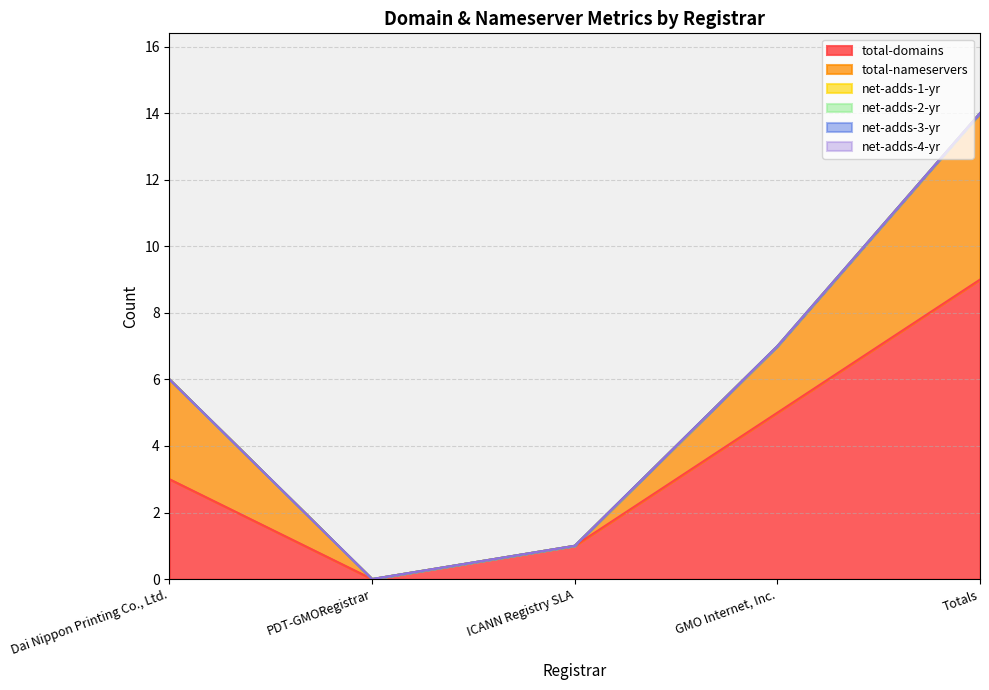

Reading left to right, transcribe all the data shown in this chart.

total-domains: 3	0	1	5	9
total-nameservers: 3	0	0	2	5
net-adds-1-yr: 0	0	0	0	0
net-adds-2-yr: 0	0	0	0	0
net-adds-3-yr: 0	0	0	0	0
net-adds-4-yr: 0	0	0	0	0